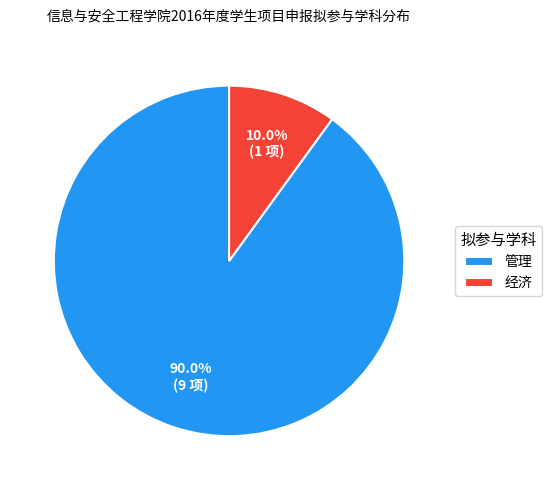

Is the sum of 经济 and 管理 greater than half?

Yes